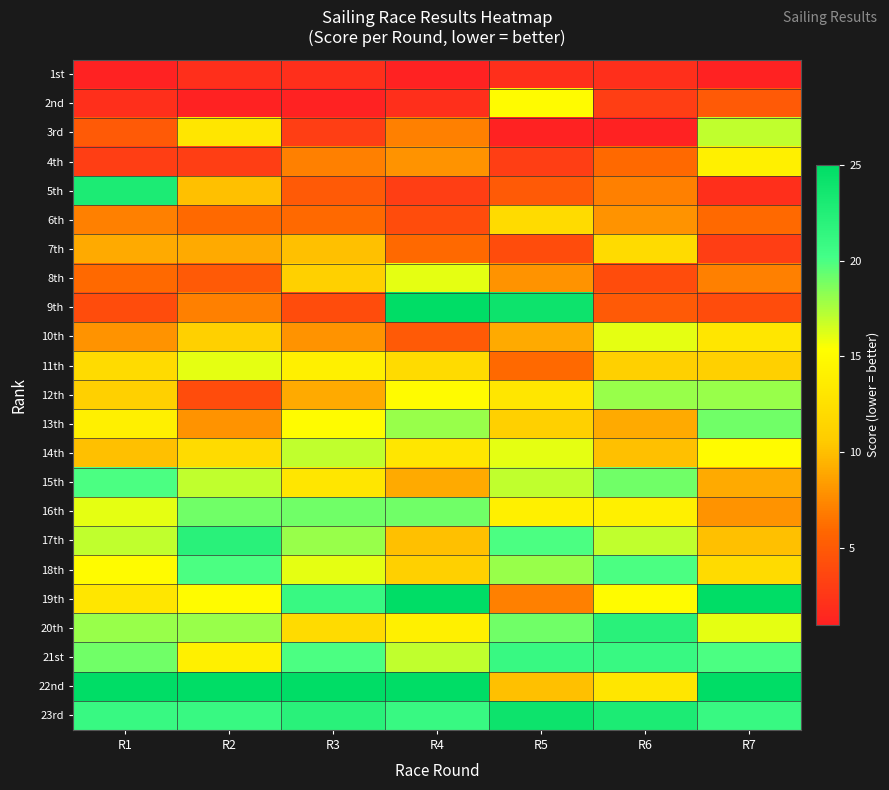

What is the spread (max minus min) of values at R7?

24